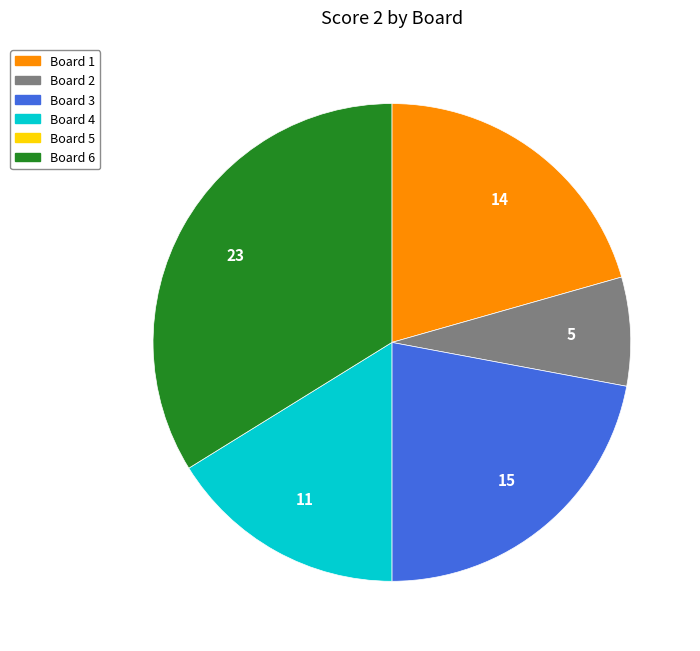

Is there a majority slice in this chart?

No